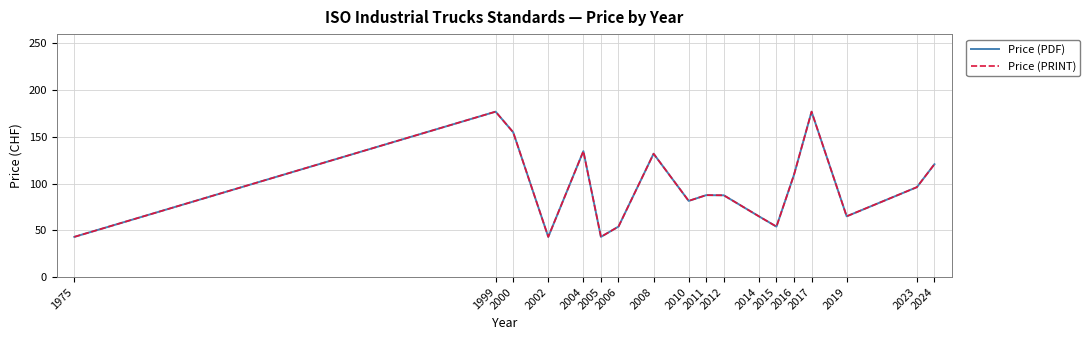

The Price (PDF) series shows 43.0 at 2002. True or false?

True